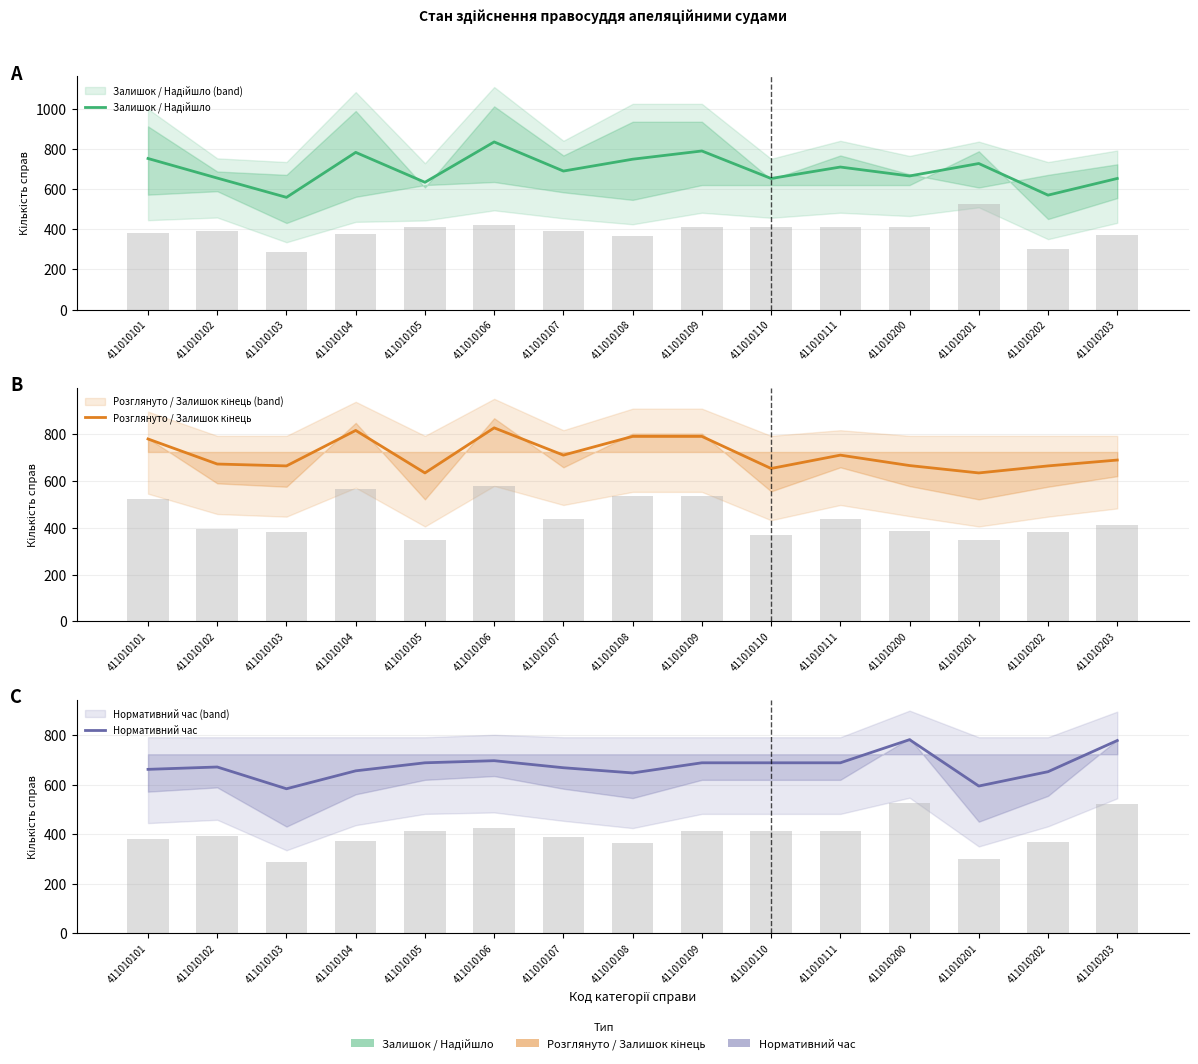

Reading right to left, transcribe all the data shown in this chart.

Залишок / Надійшло: 653.0	570.0	727.5	665.5	710.0	653.0	790.0	749.0	690.0	835.0	634.0	783.0	559.0	655.0	752.5
Розглянуто / Залишок кінець: 689.0	664.0	634.0	665.5	710.0	653.0	790.0	790.0	710.0	826.5	634.0	815.5	664.0	672.0	779.0
Нормативний час: 779.0	653.0	595.0	782.5	689.0	689.0	689.0	648.0	669.0	697.5	689.0	656.5	584.0	672.0	662.5